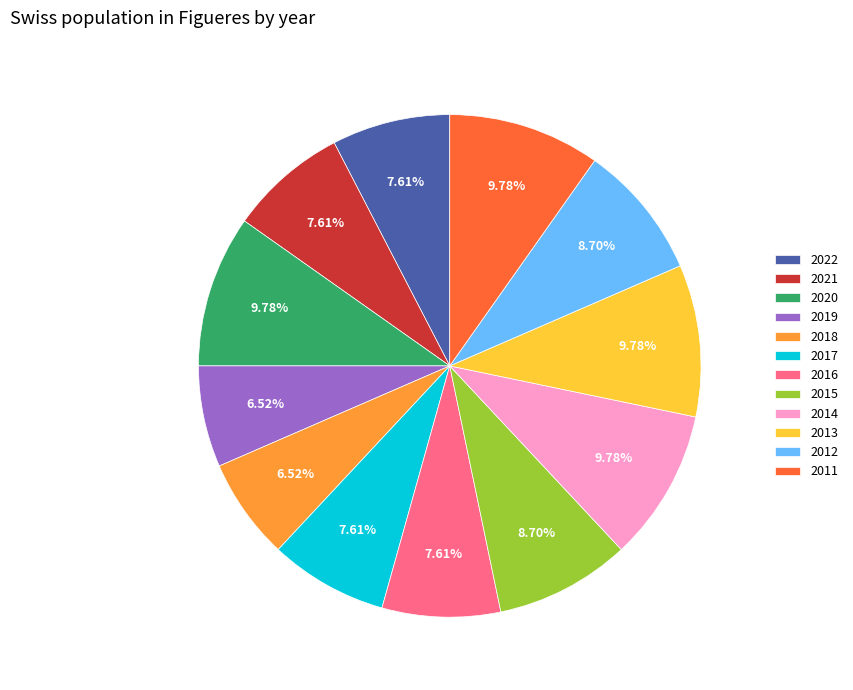

To the nearest percent, what portion does 2020 represent?

10%